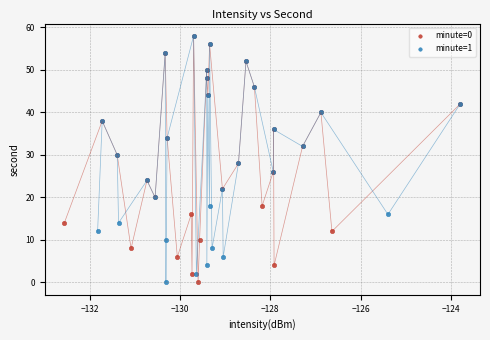

What are all the series names shown in the legend?

minute=0, minute=1